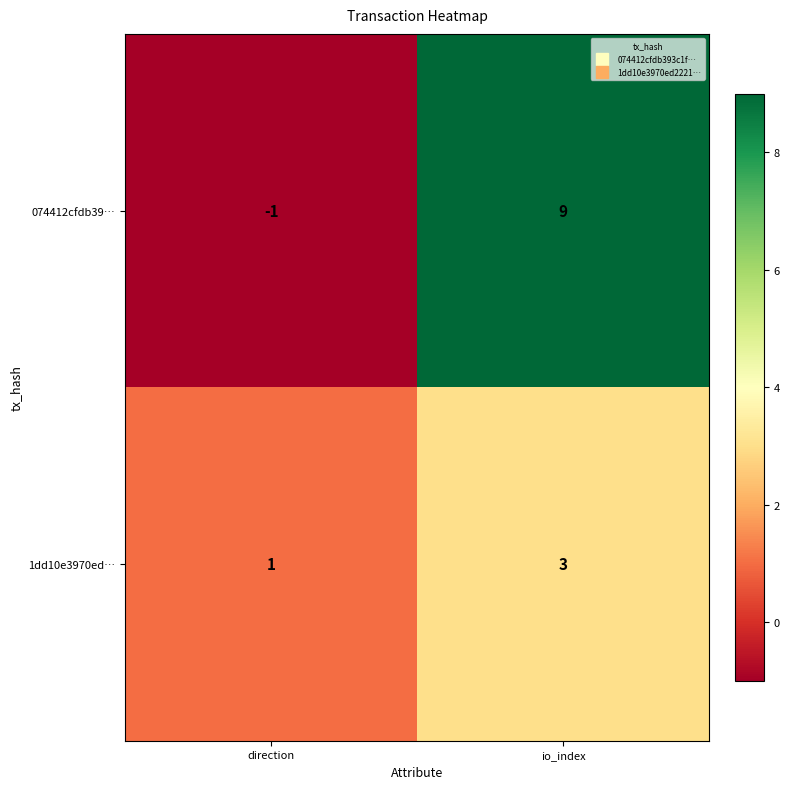

Which series has the largest total across all categories?

074412cfdb39…